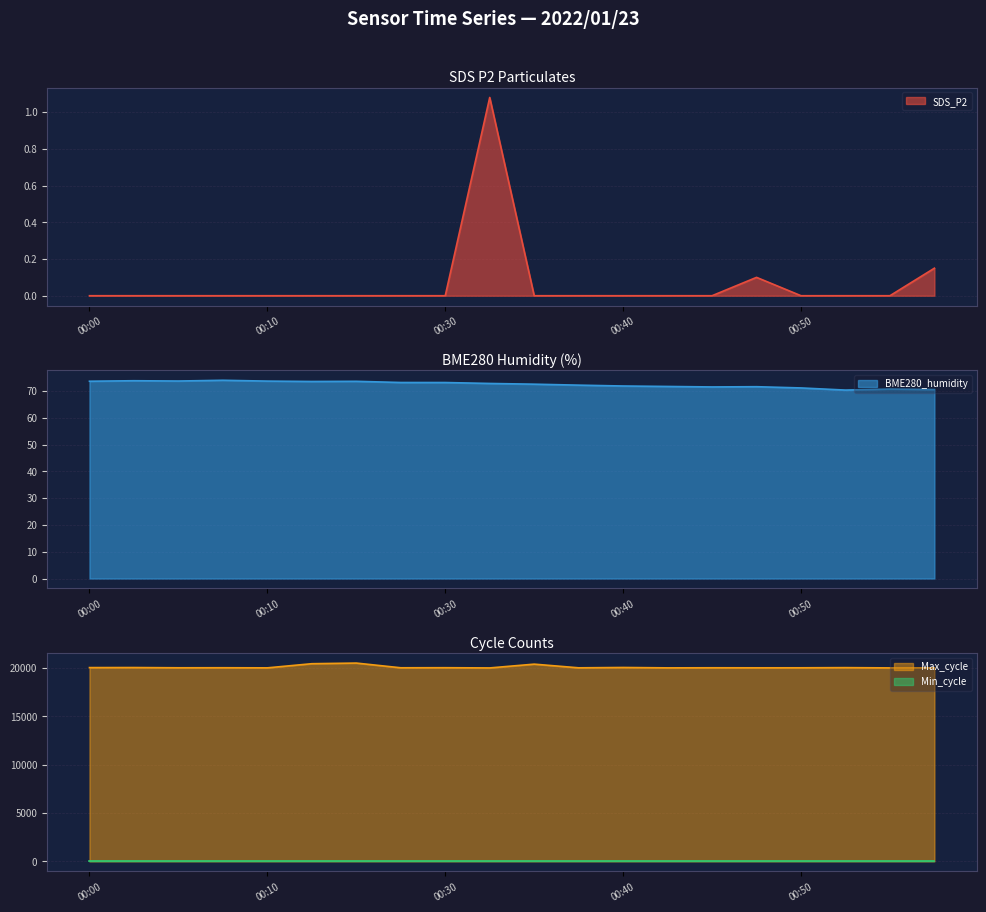

What is the difference between the maximum and second lowest values in the Max_cycle series?

498